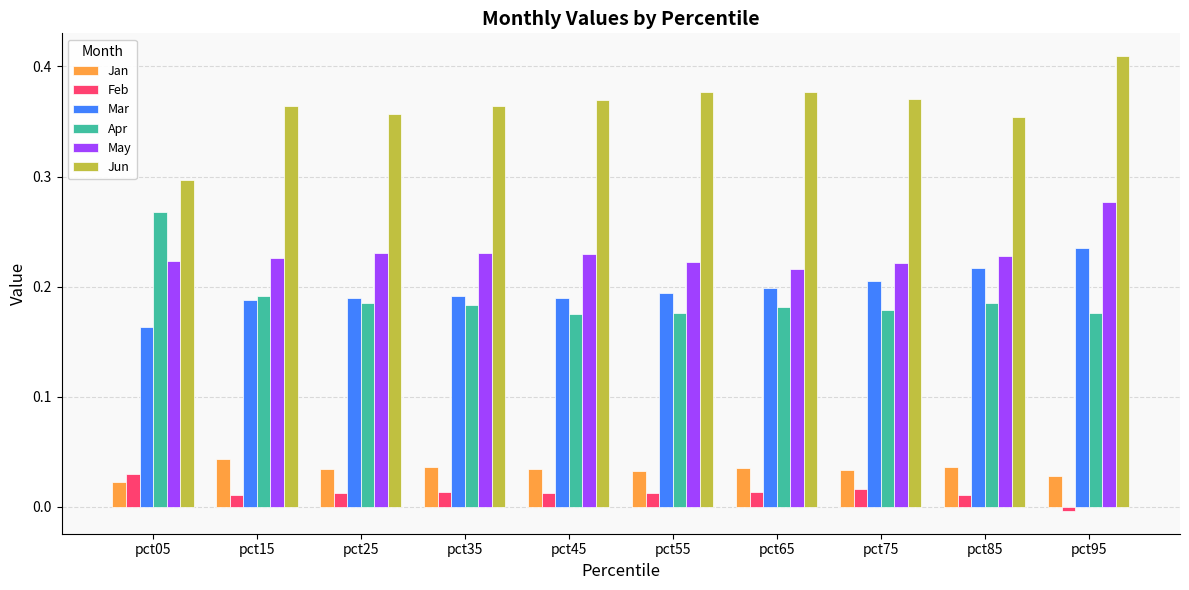

At which category does the chart reach its minimum across all series?

pct95